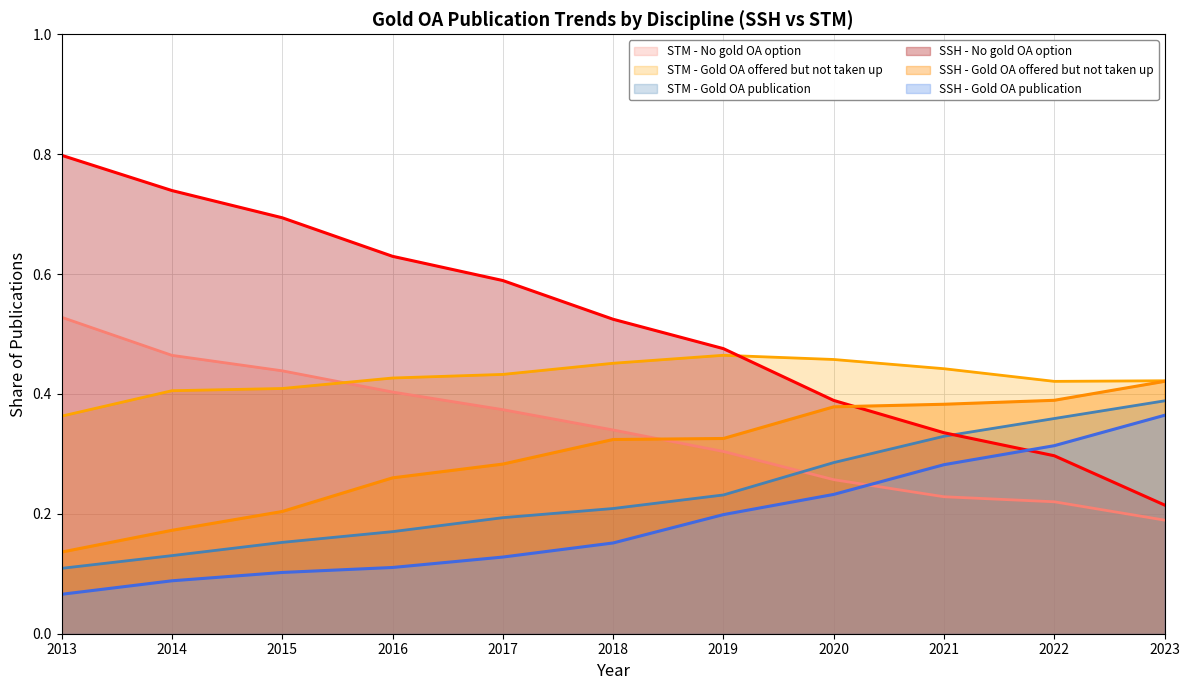

What is the approximate value of STM - Gold OA publication at 2013?

0.1